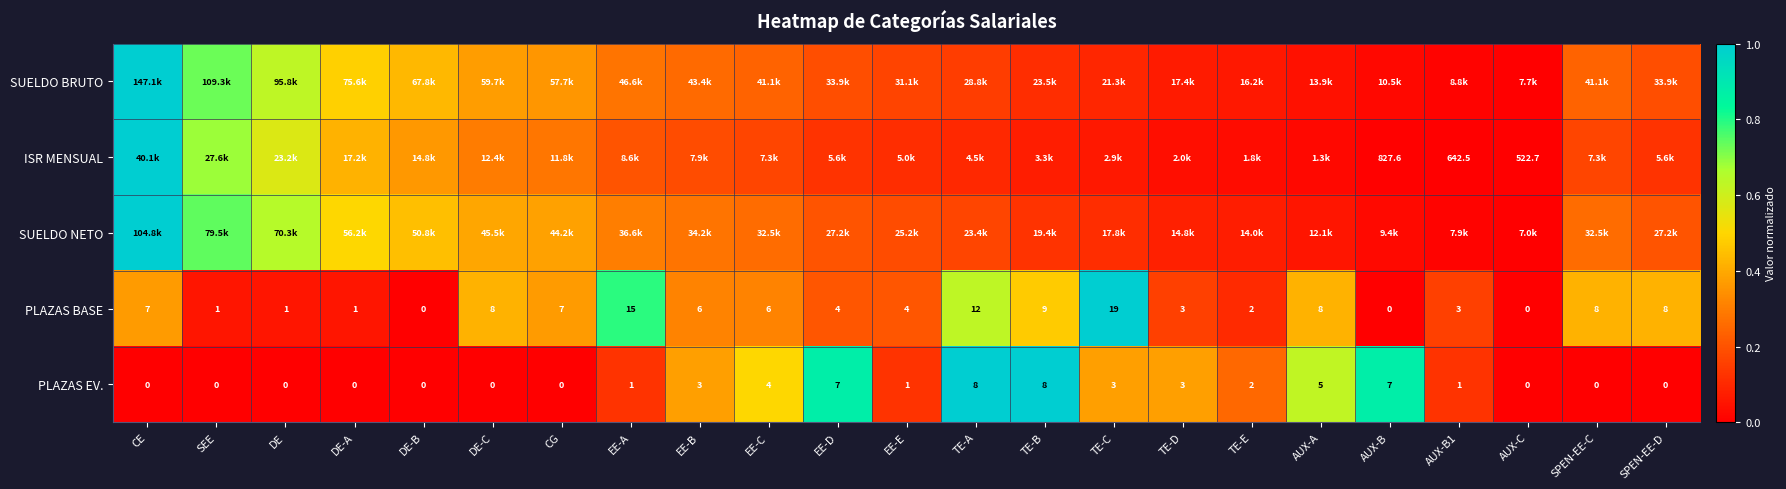

How many data points in ISR MENSUAL are above 0?

22